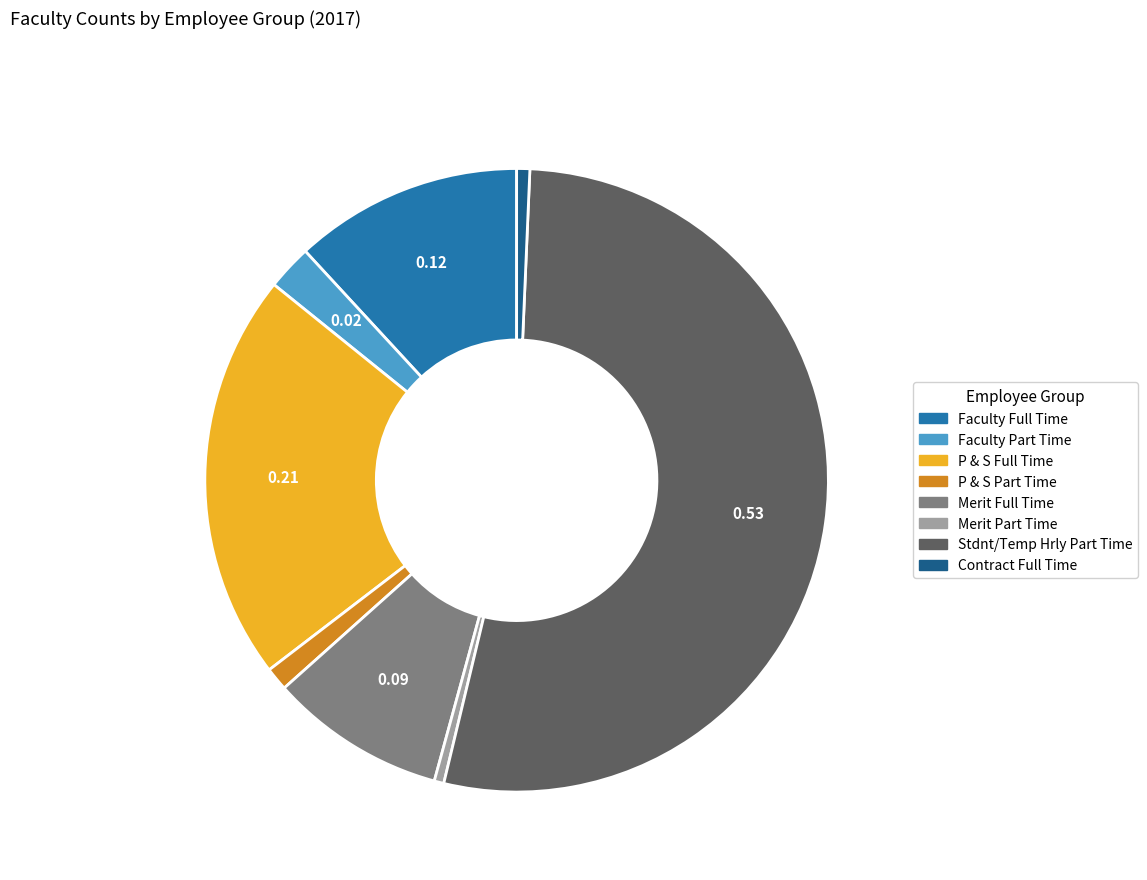

Is there any slice that represents more than half of the pie?

Yes